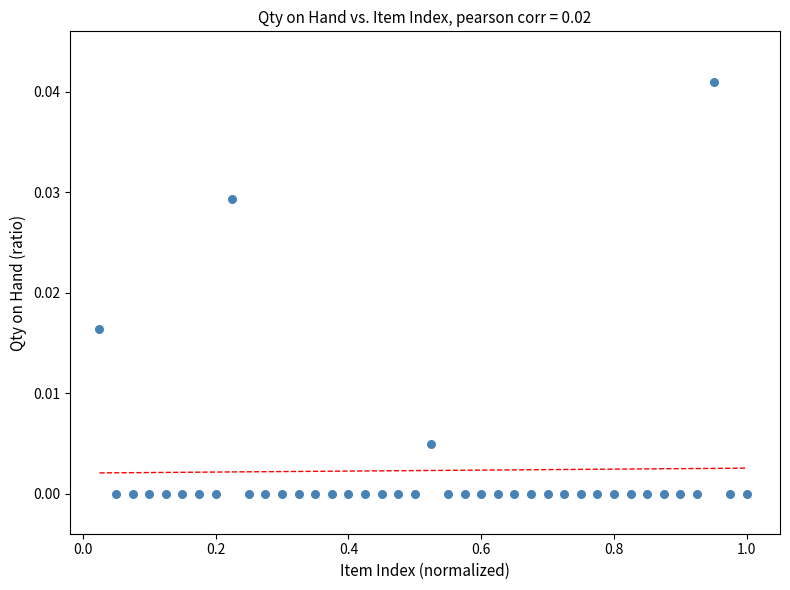

What is the range of X values (max minus min)?

1.0